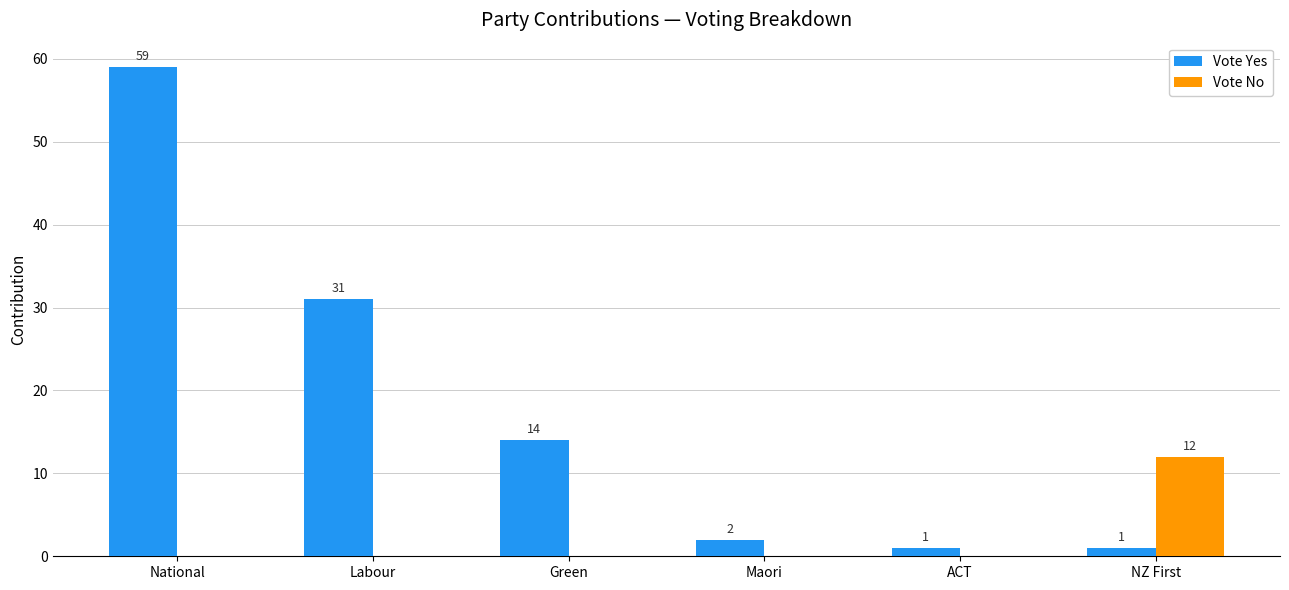

Are the bars grouped side by side (vs. stacked)?

Yes